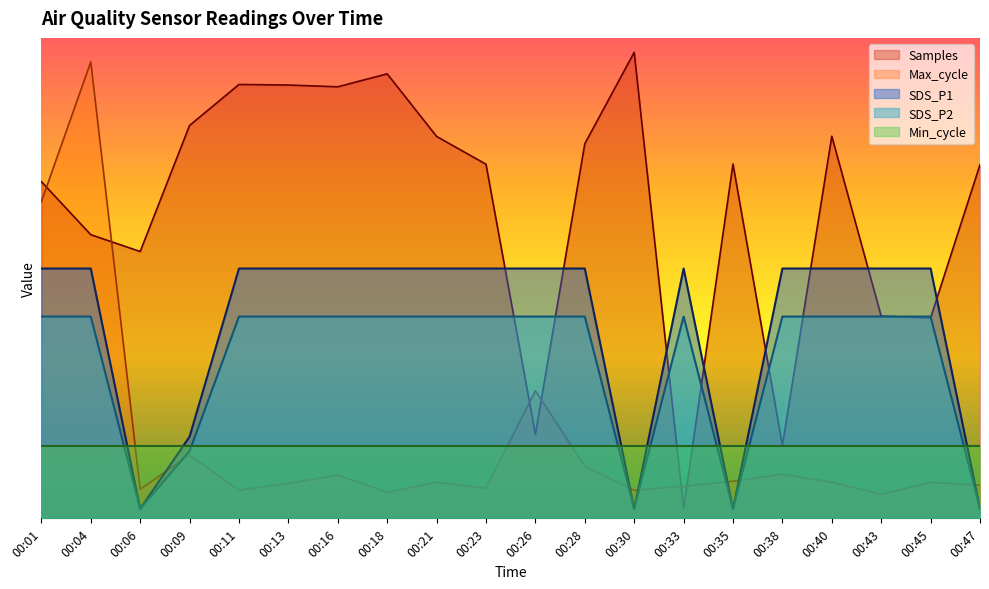

Where is the first local minimum for SDS_P2?

00:06